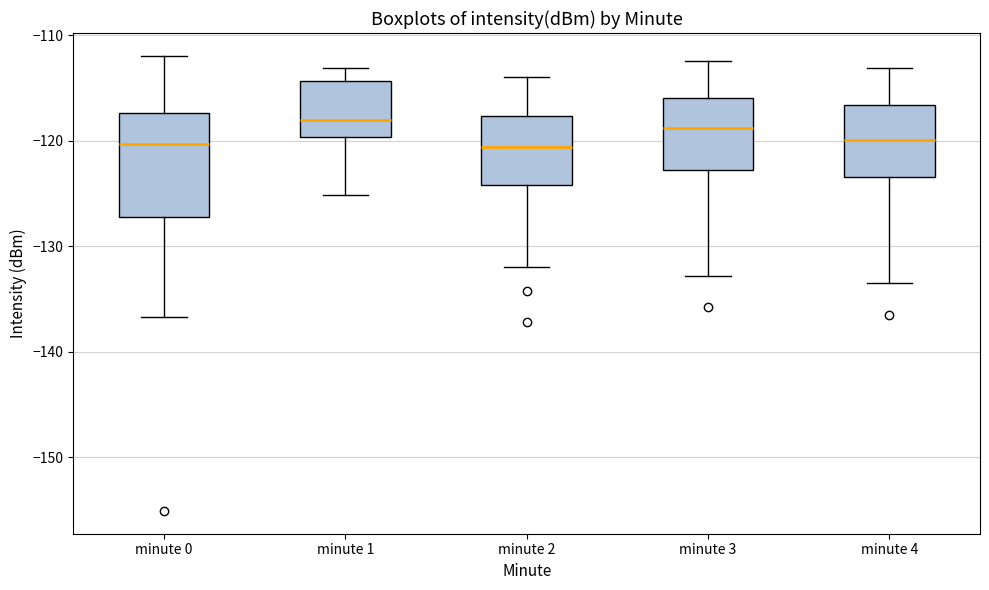

Reading left to right, transcribe this box plot: for each box, give where its median line is, the range the box spans, and where its two whiskers end, as read against the y-axis. The values are not printed on the chart, so give them approximately, as read against the axis.

minute 0: median -120, box -127 to -117, whiskers -137 to -112
minute 1: median -118, box -120 to -114, whiskers -125 to -113
minute 2: median -121, box -124 to -118, whiskers -132 to -114
minute 3: median -119, box -123 to -116, whiskers -133 to -112
minute 4: median -120, box -123 to -117, whiskers -133 to -113